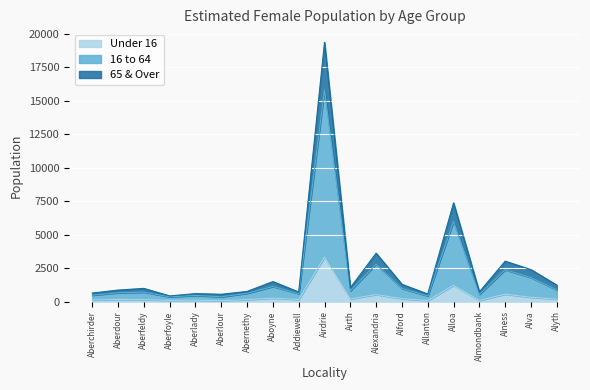

Which label corresponds to the largest value in the chart?

Airdrie